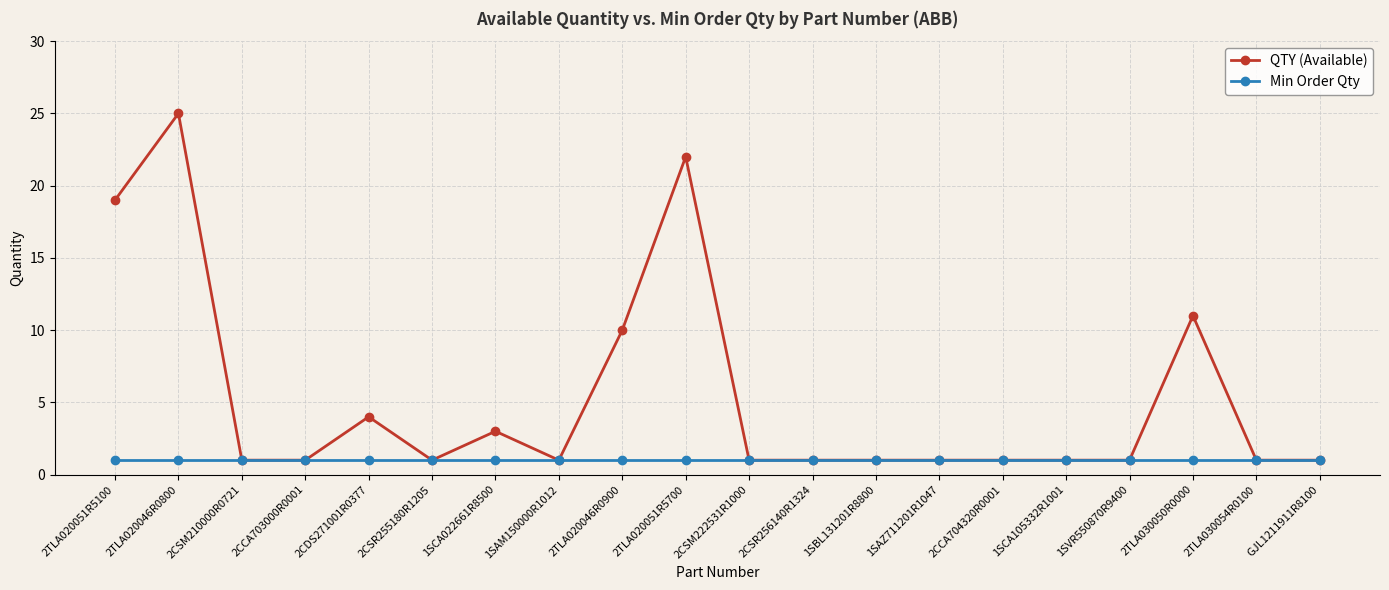

Does the chart display data point markers on the line(s)?

Yes